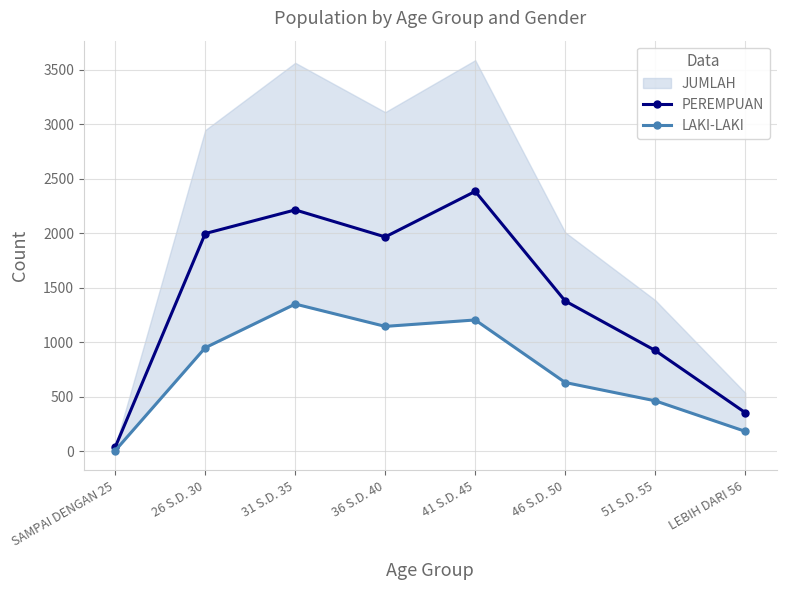

At which label does LAKI-LAKI reach its peak?

31 S.D. 35